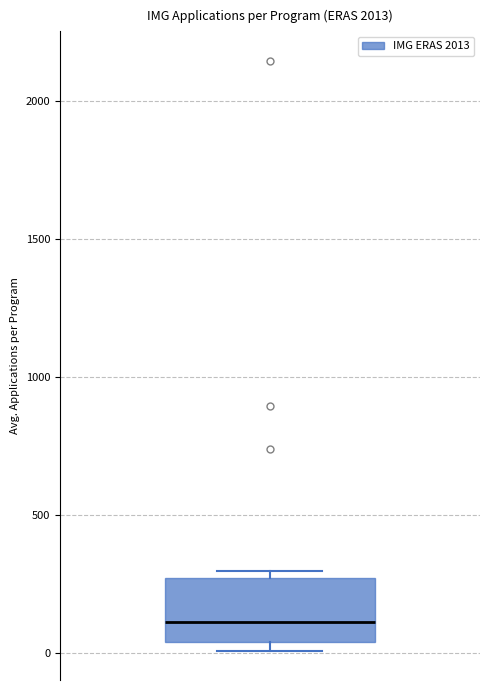

Where does the median line of the box sit on the y-axis? The values are not printed on the chart, so give them approximately, as read against the axis.

100